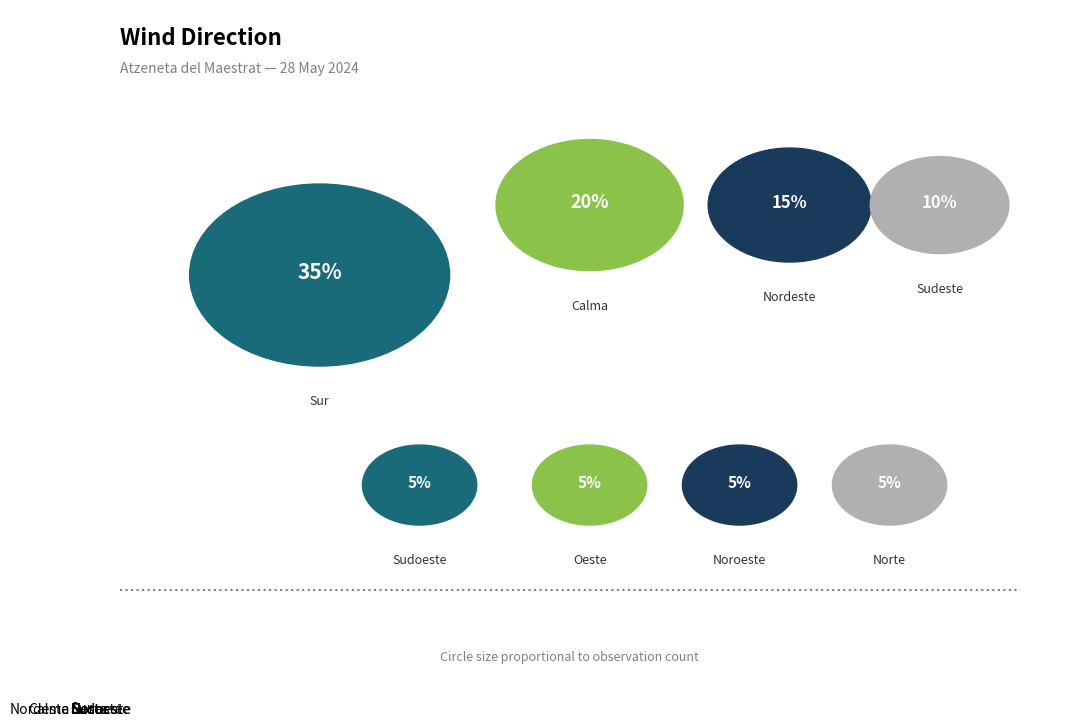

Does Noroeste represent more than half of the total?

No